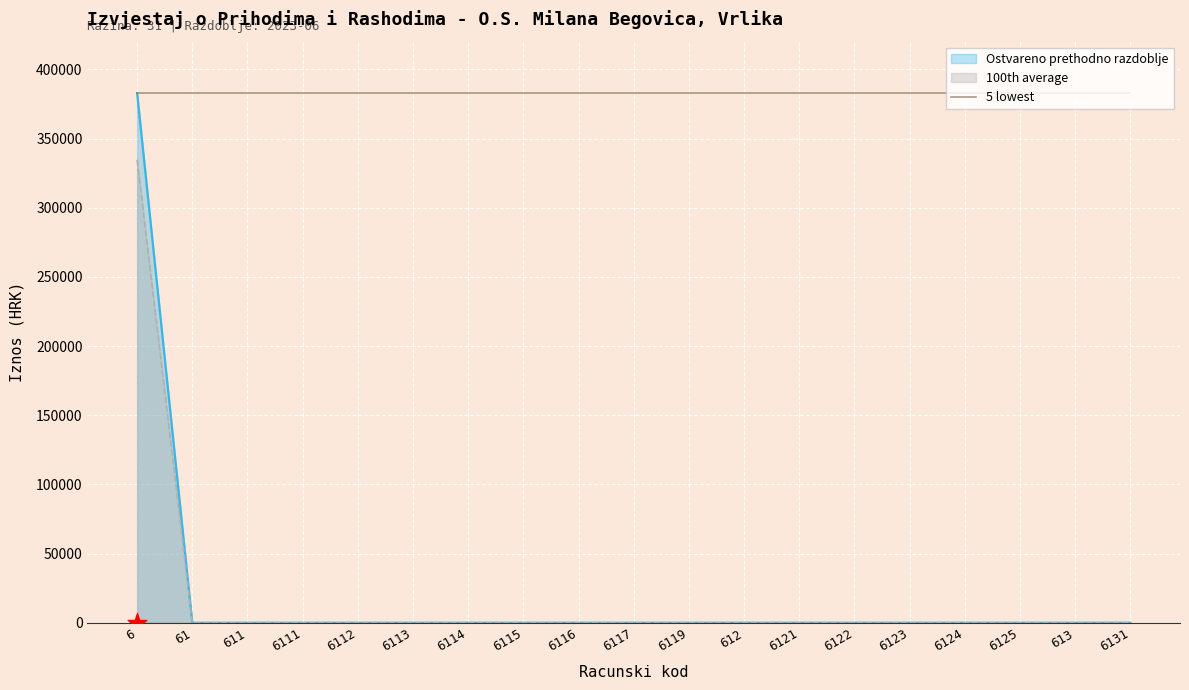

Which series reaches the minimum Y coordinate?

Ostvareno prethodno razdoblje